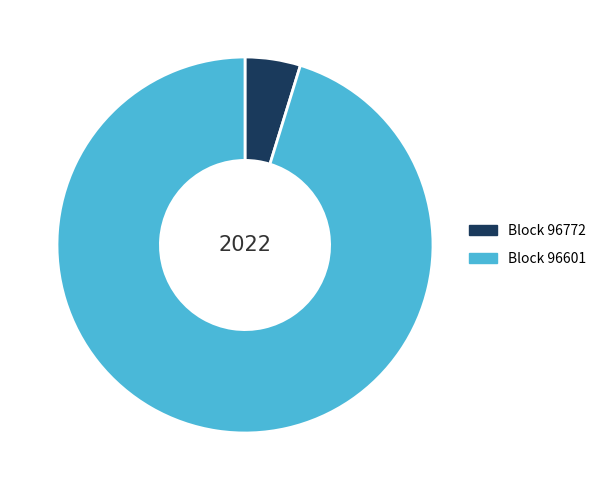

How many slices are in this pie chart?

2